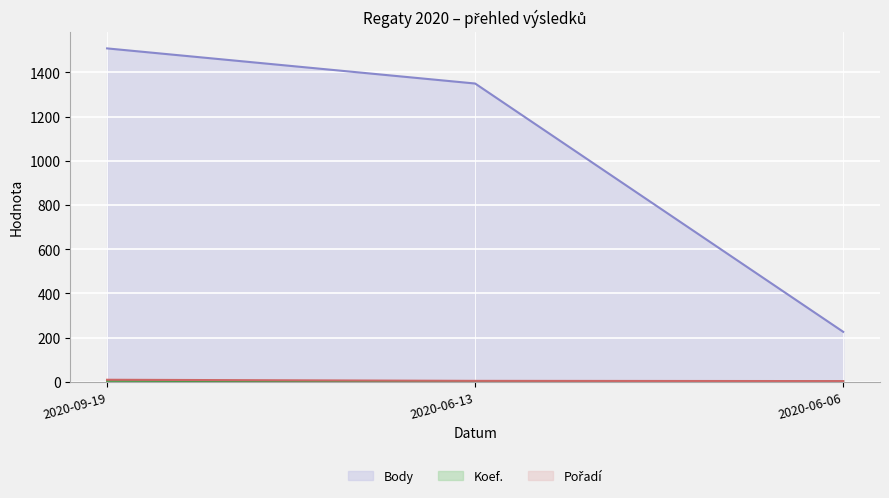

Does the chart display data point markers on the line(s)?

No